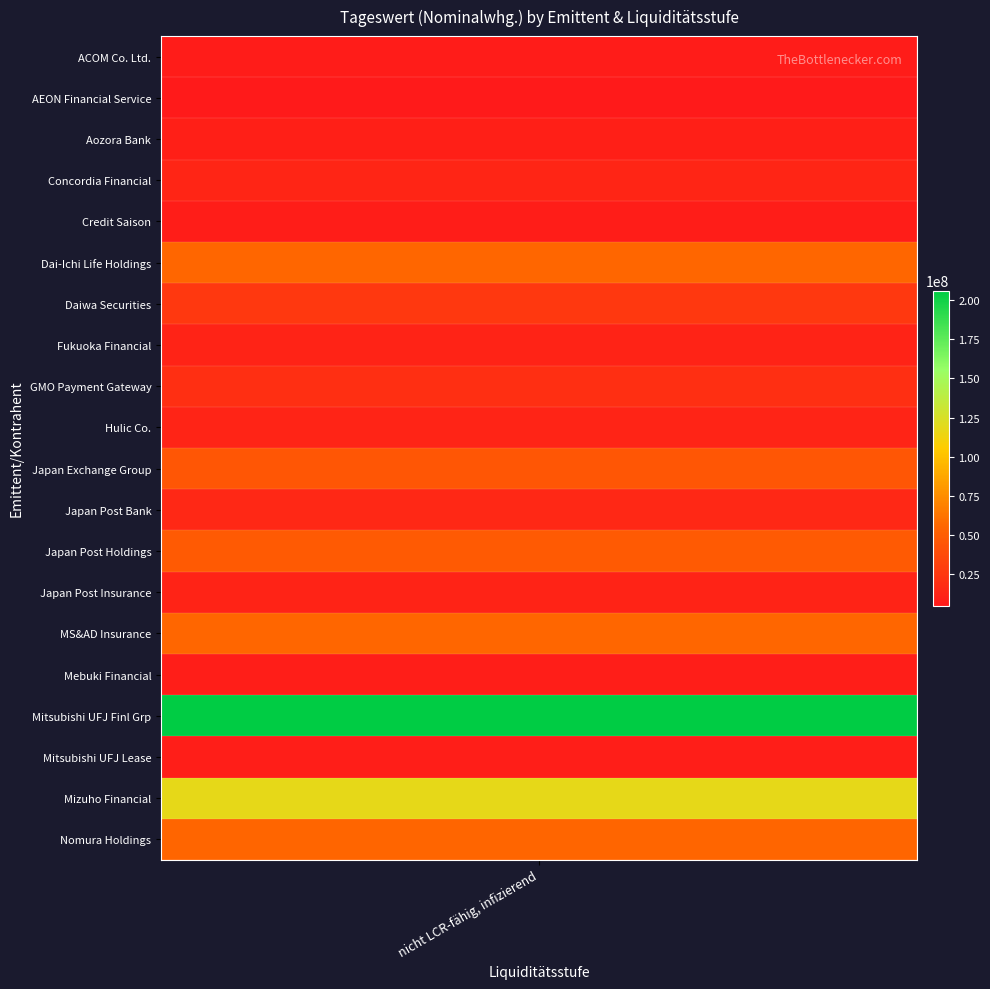

What is the change in value from Fukuoka Financial to Mebuki Financial?

-3104163